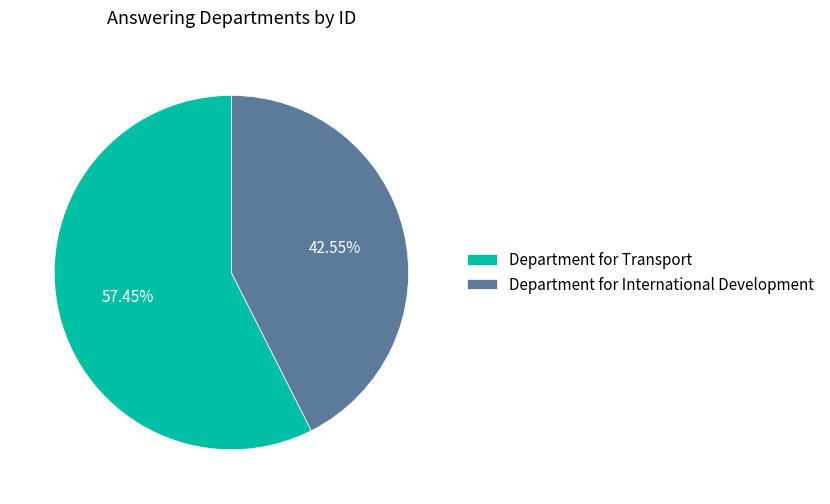

How many slices are in this pie chart?

2